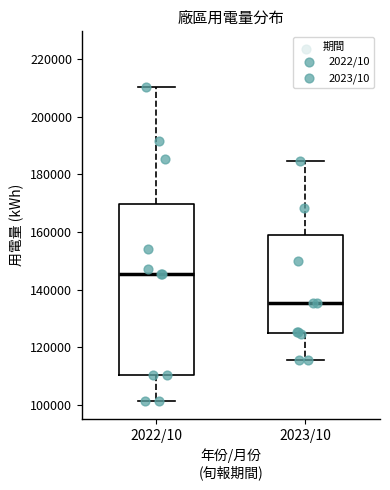

Which box is the tallest, from its lower edge to its upper edge?

2022/10